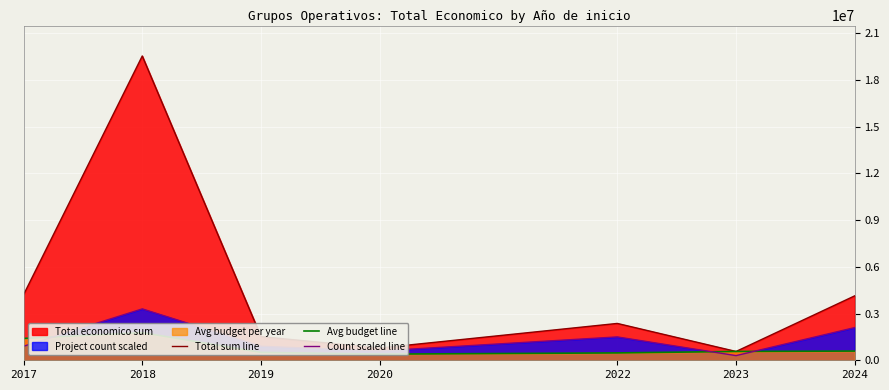

Which series has the largest total across all categories?

Total sum line